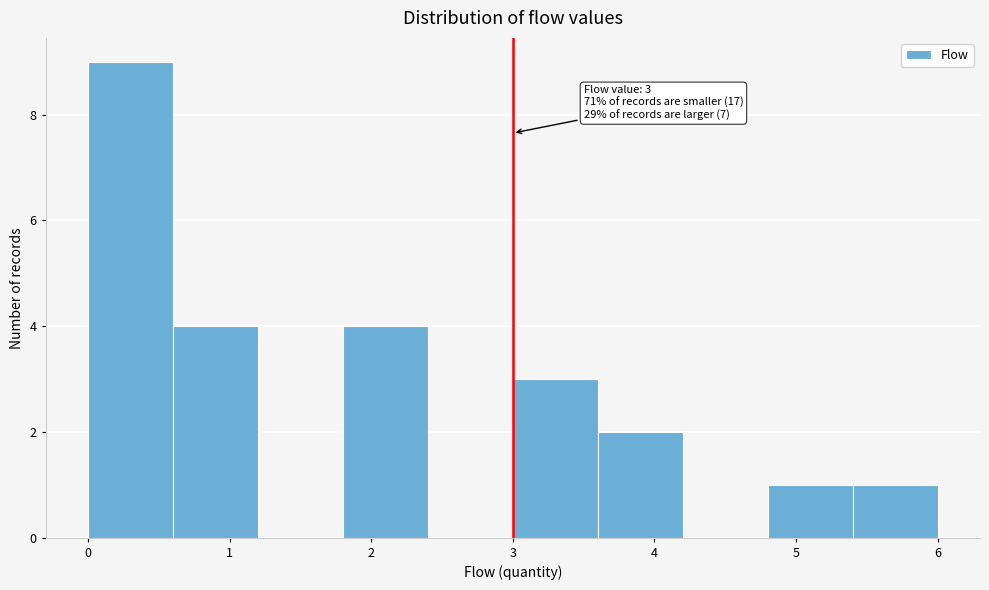

Over which range of the x-axis is the bar tallest?

0.0 to 0.6